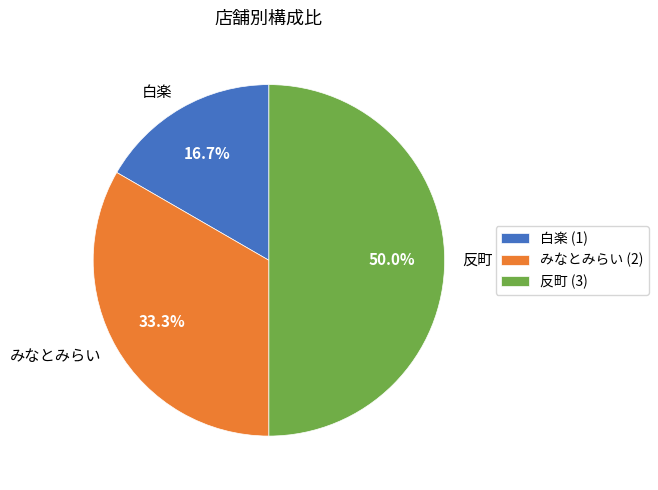

To the nearest percent, what percentage of the pie is みなとみらい?

33%